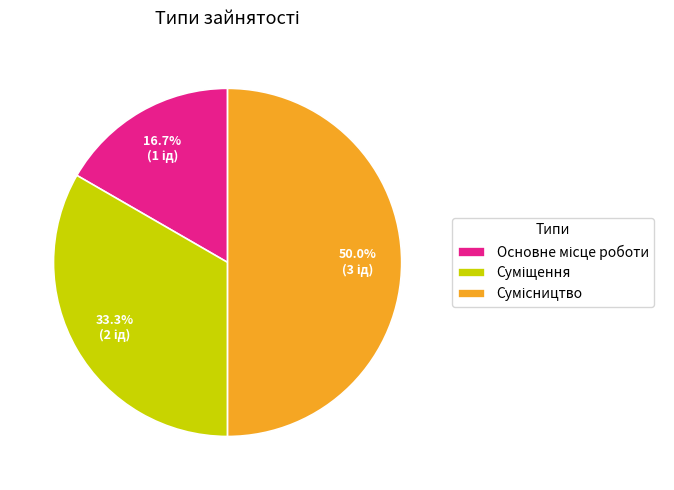

To the nearest percent, what percentage of the pie is Сумісництво?

50%